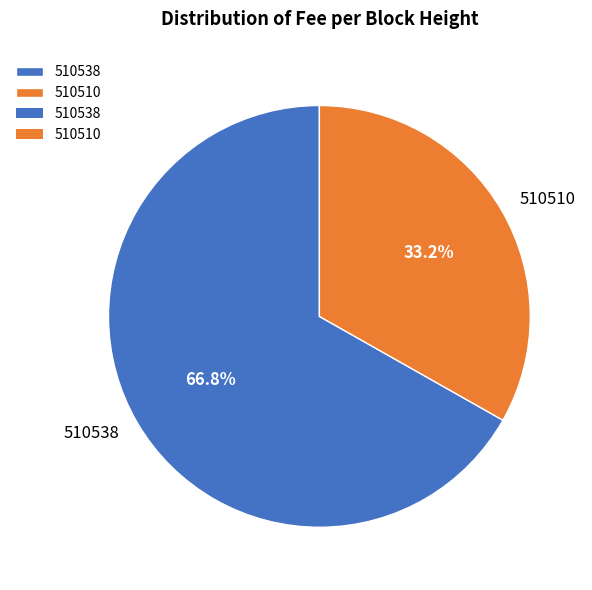

What percentage do 510538 and 510510 together represent?

100.0%